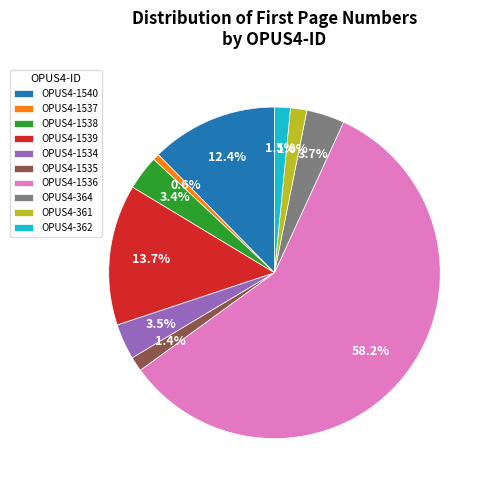

To the nearest percent, what is the difference between the OPUS4-362 and OPUS4-1540 slice percentages?

11%